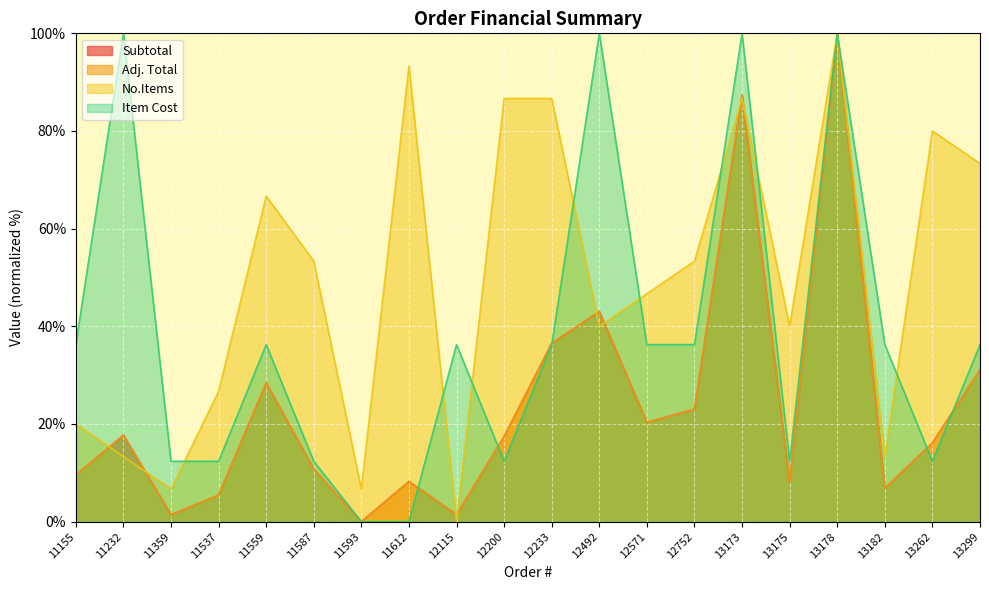

True or false: Subtotal and No.Items cross at least once.

True